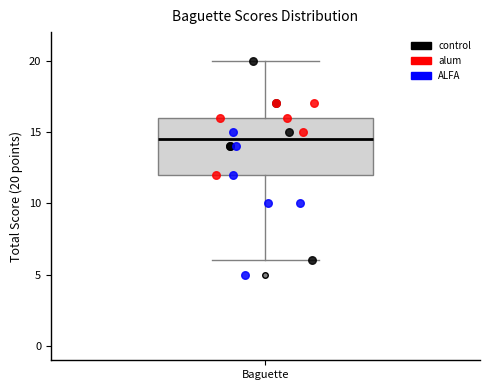

Read this box plot against the y-axis: the position of the median line, the range covered by the box, and the ends of both whiskers. The values are not printed on the chart, so give them approximately, as read against the axis.

median 14.5, box 12.0 to 16.0, whiskers 6.0 to 20.0